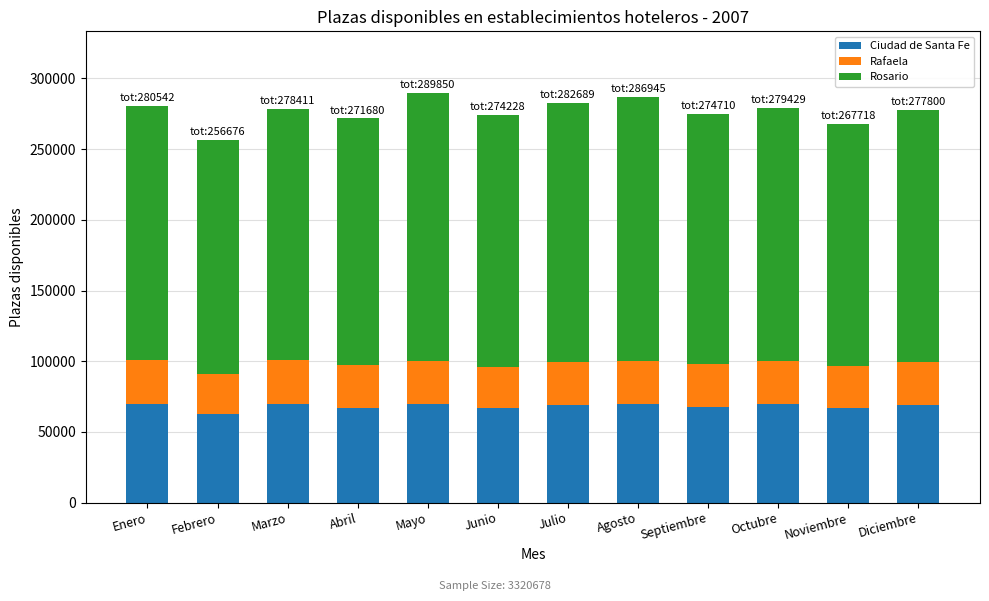

What is the minimum value for Ciudad de Santa Fe?

62692